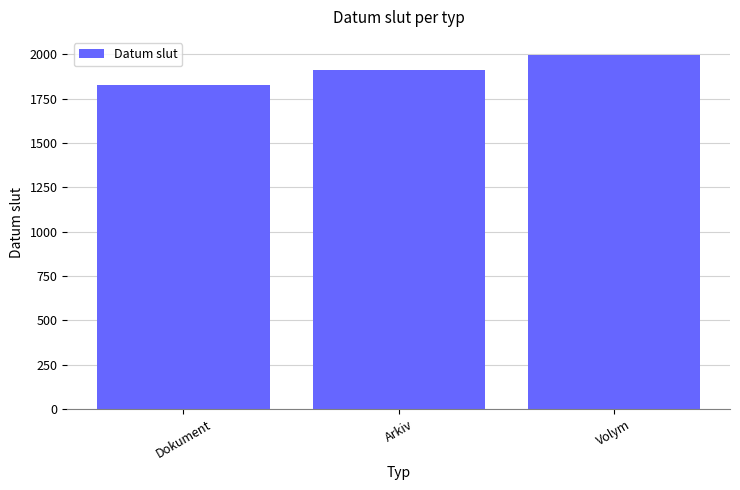

What is the change in value from Dokument to Arkiv?

+86